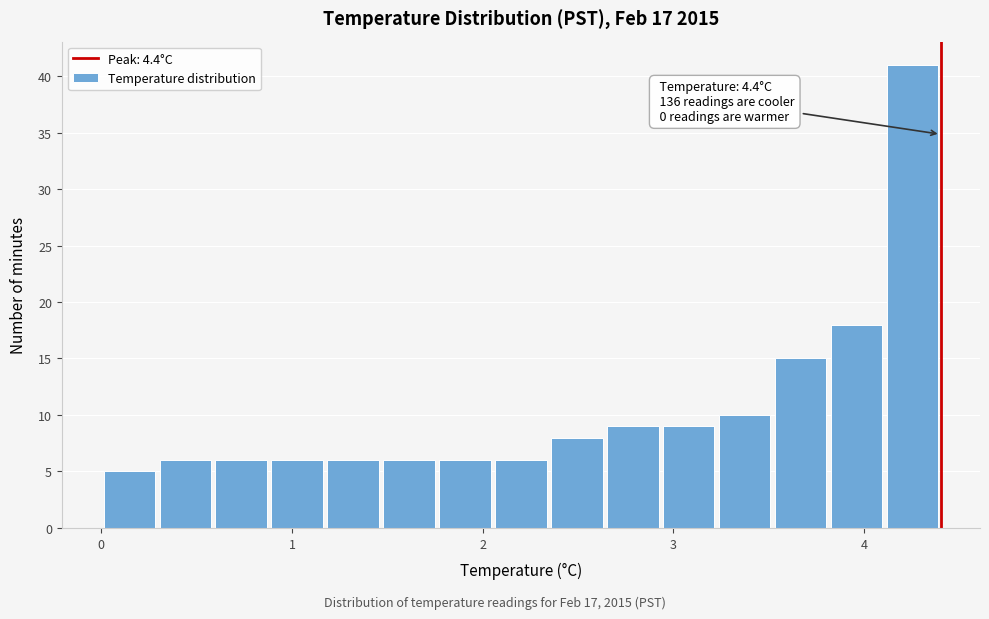

Around what value on the x-axis is the tallest bar? Give the approximate position of its centre, as read against the axis.

4.3